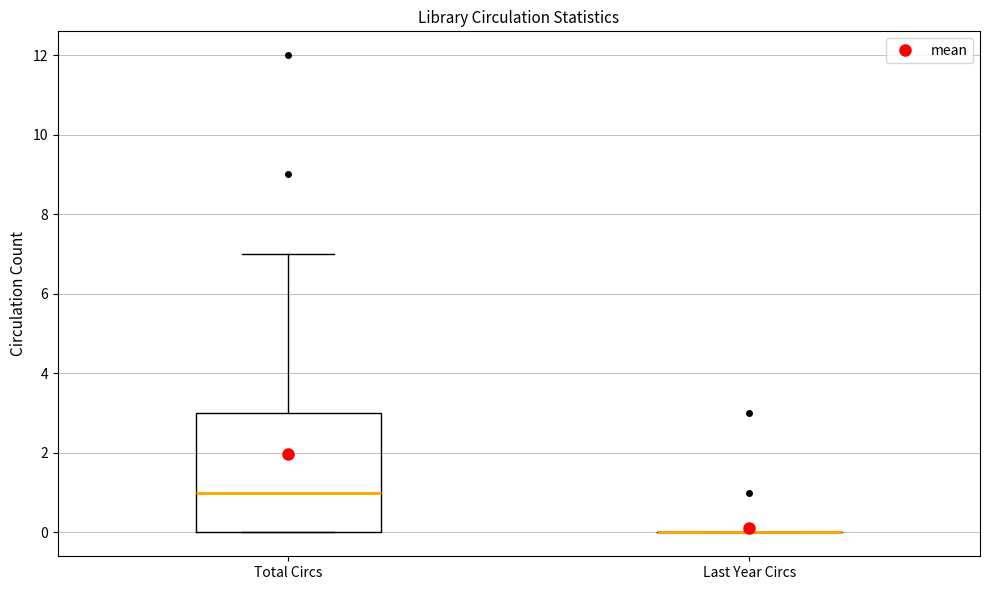

Reading left to right, read every box against the y-axis: the position of its median line, the range the box covers, and the ends of its whiskers. The values are not printed on the chart, so give them approximately, as read against the axis.

Total Circs: median 1, box 0 to 3, whiskers 0 to 7
Last Year Circs: box collapsed to a line at 0, whiskers 0 to 0